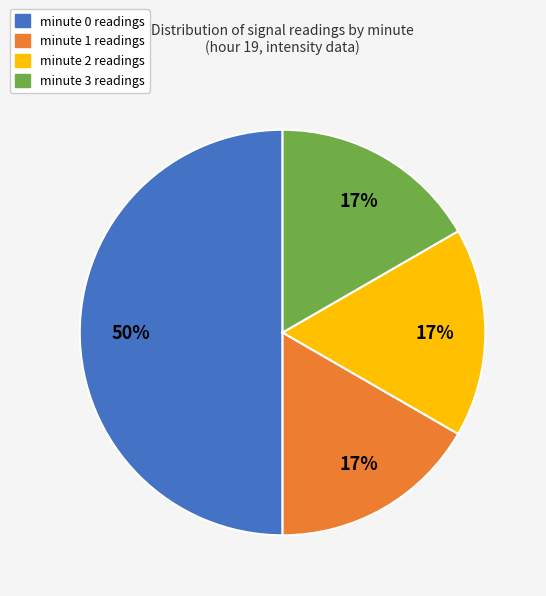

To the nearest percent, what is the difference between the largest and smallest slice percentages?

33%